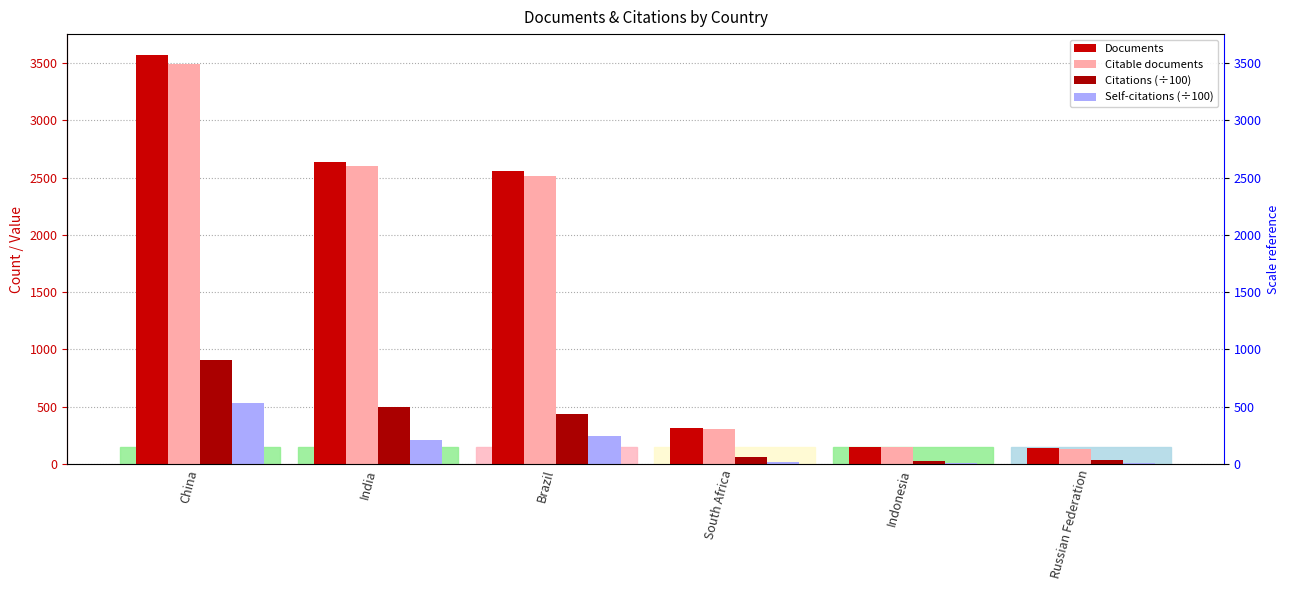

List the series in order of their peak value, lowest first.

Self-citations (÷100), Citations (÷100), Citable documents, Documents